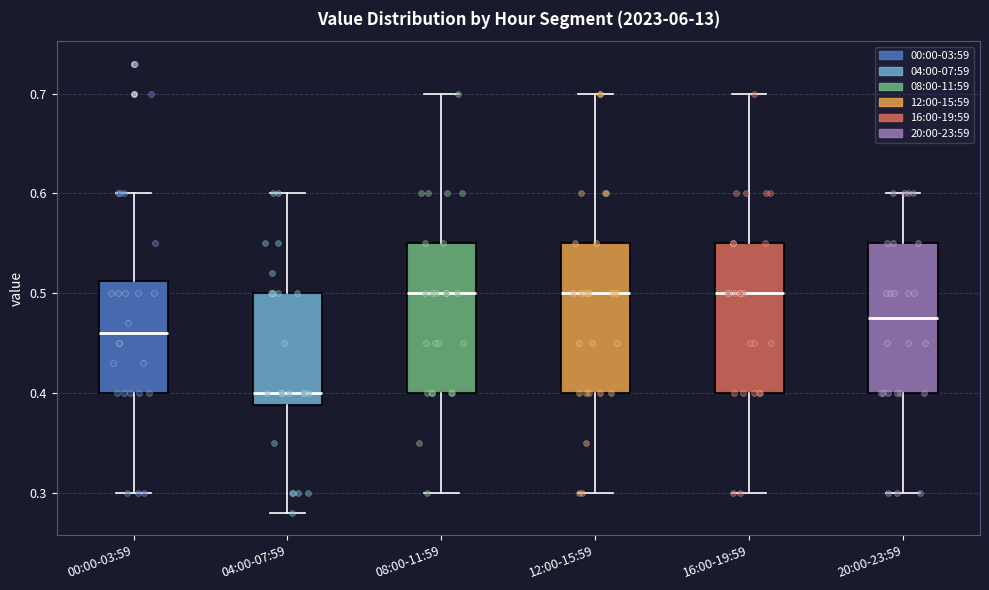

Which box has the lowest median line?

04:00-07:59